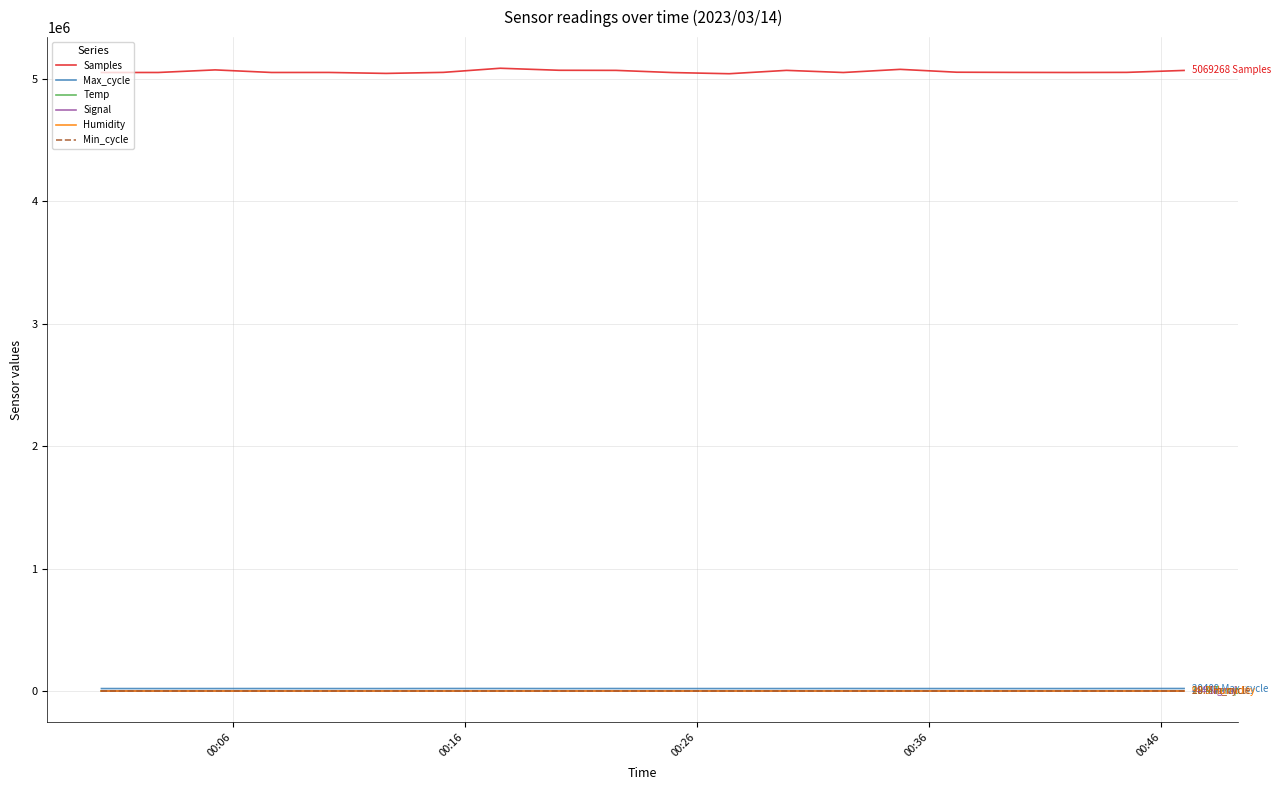

Which series has the largest range (max minus min)?

Samples